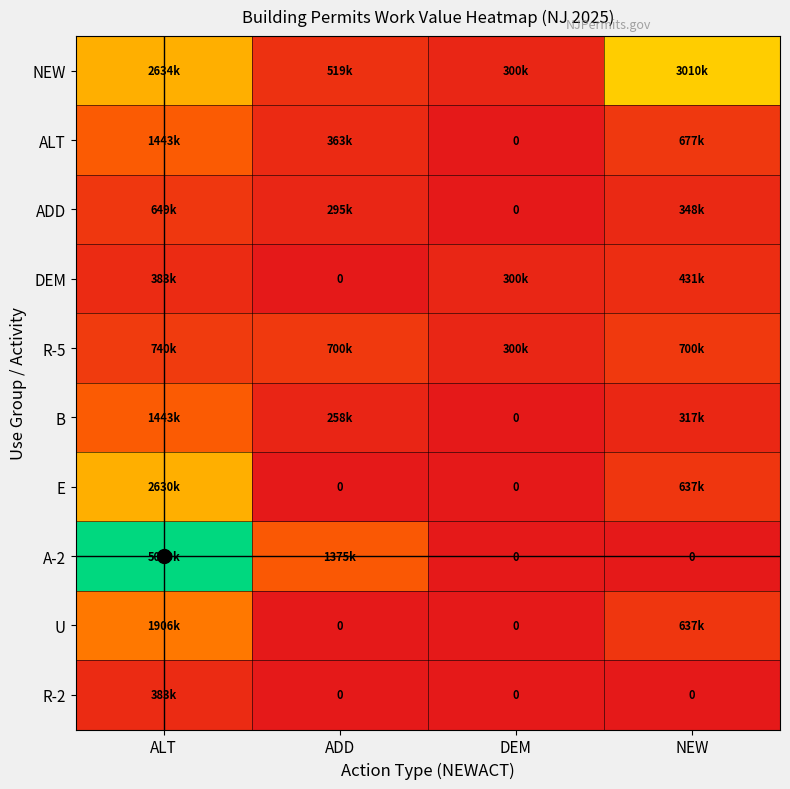

The E series shows 637746 at NEW. True or false?

True